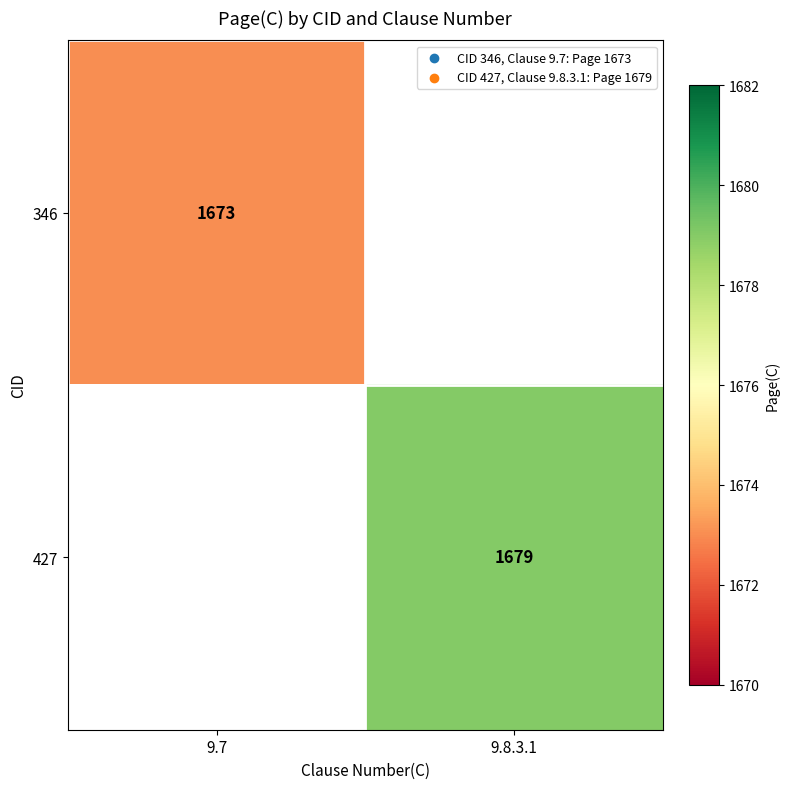

True or false: 346 has a value of 1673 at 9.7.

True